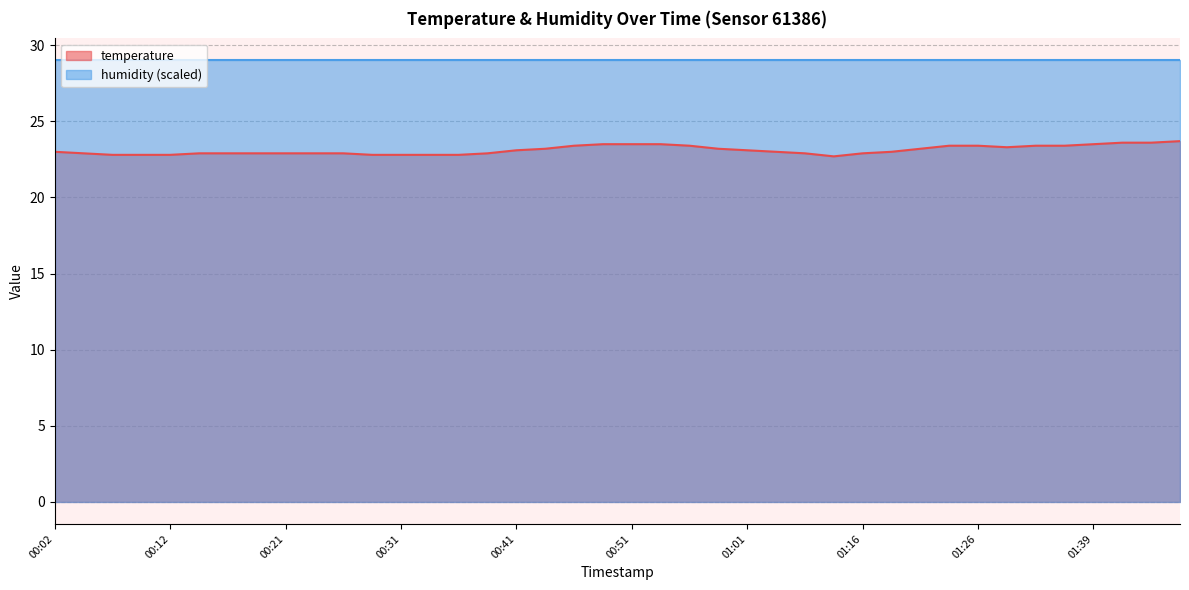

What is the label of the 31st point from the left?

01:21